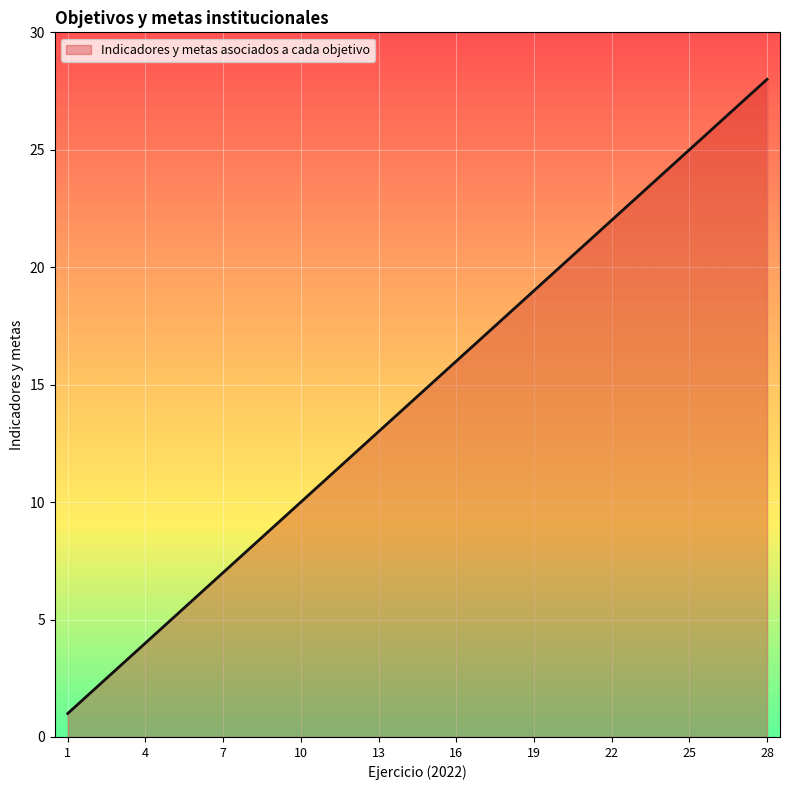

What is the difference between the maximum and minimum values?

27